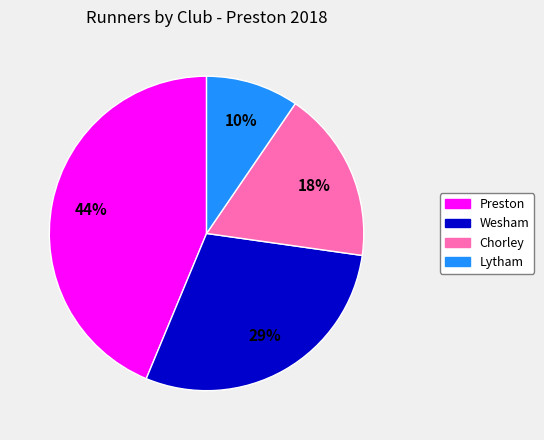

What is the largest slice in the pie chart?

Preston